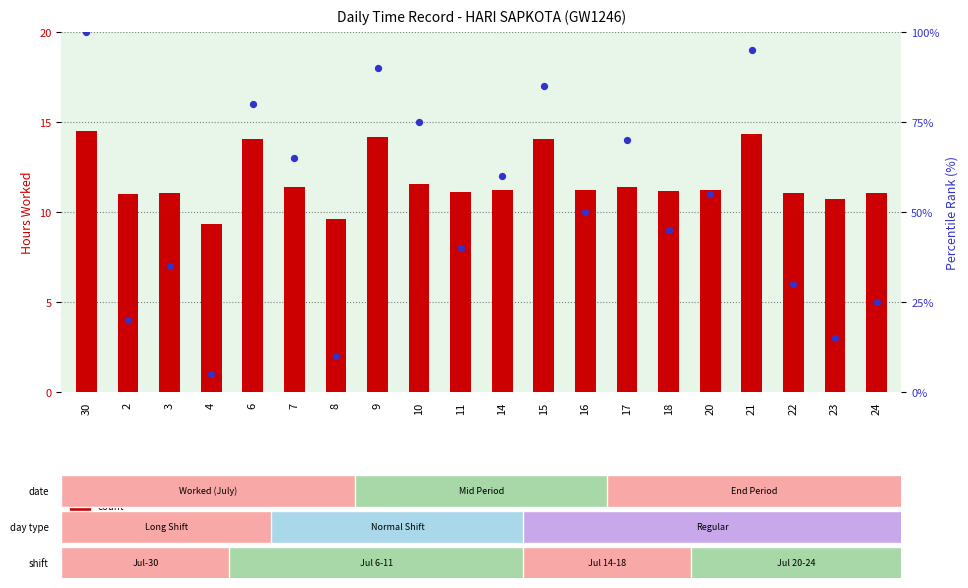

What is the total value across all series at 22?

41.0